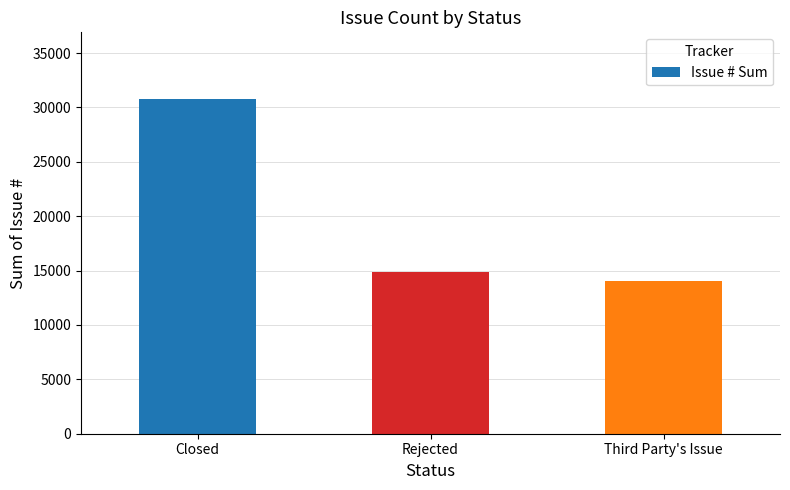

Does the chart contain stacked bars?

No